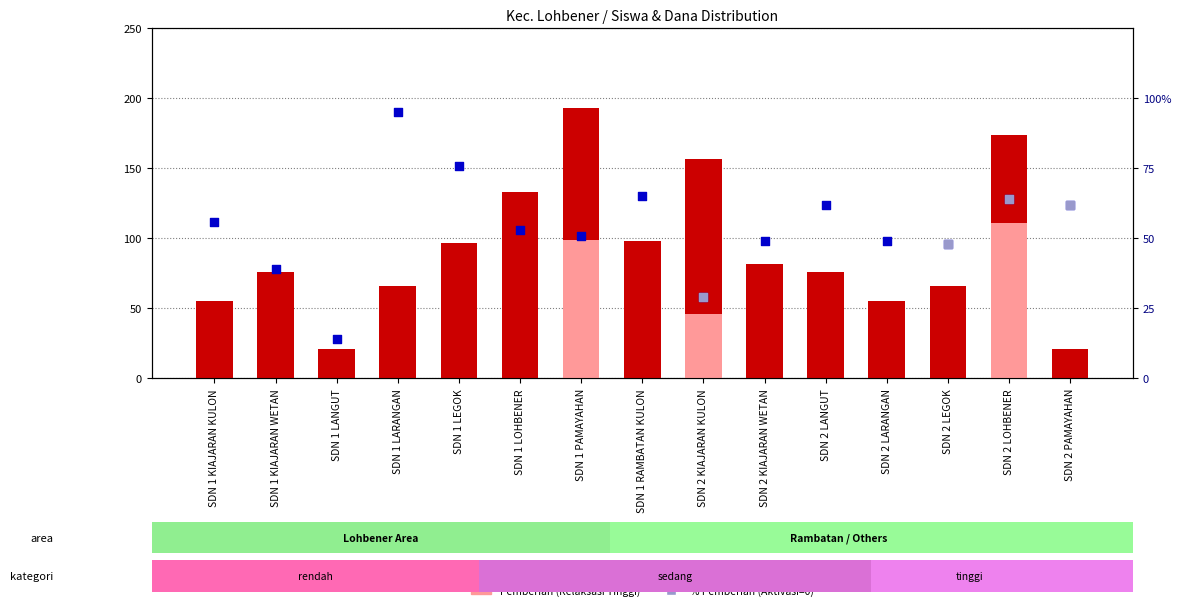

At which category is the sum across all series the highest?

SDN 1 PAMAYAHAN